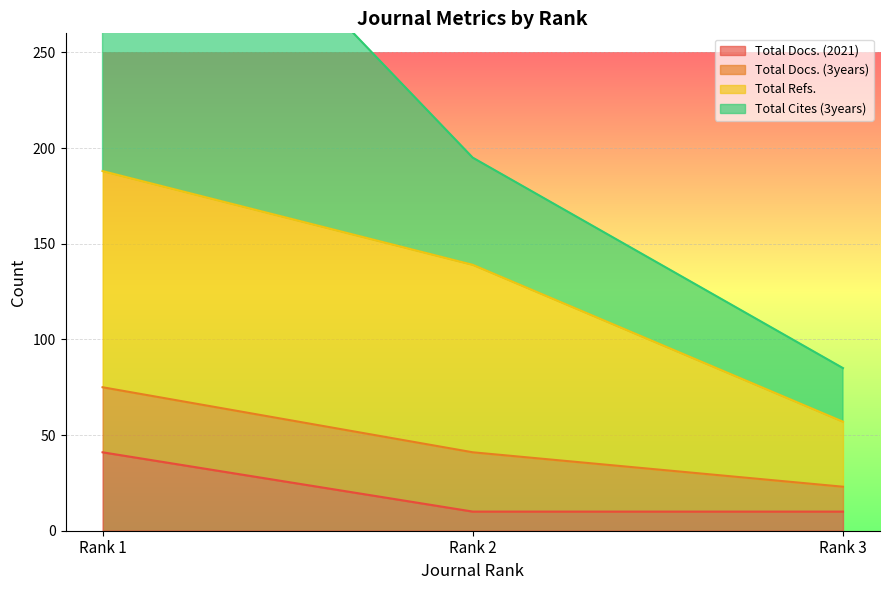

What is the value of the Total Docs. (2021) point at the 2nd from the left?

10